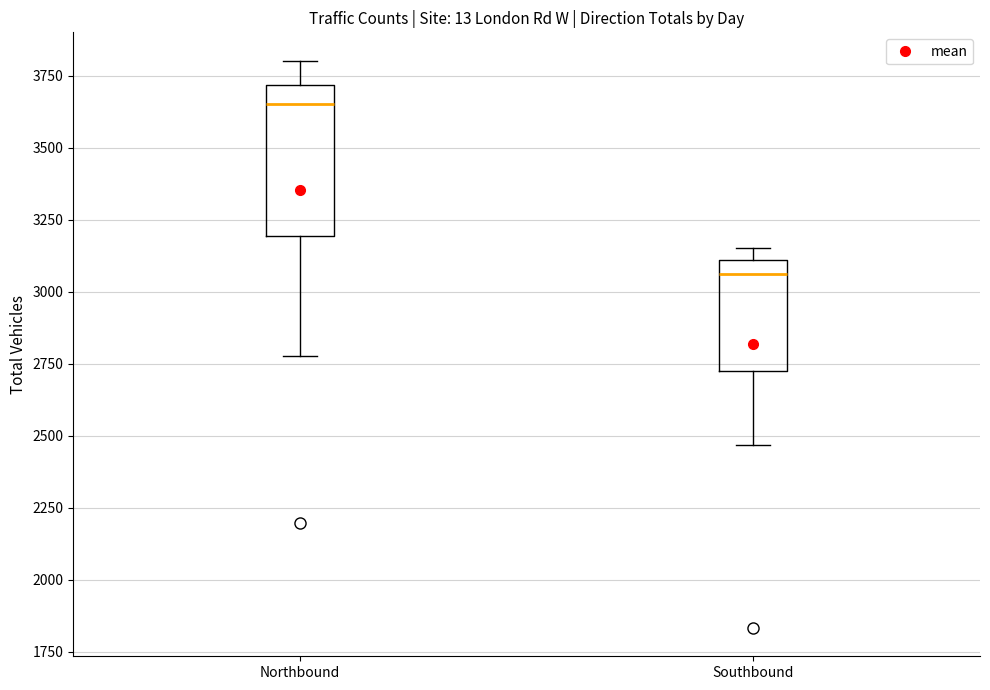

Where does the median line of the box for Northbound sit on the y-axis? The values are not printed on the chart, so give them approximately, as read against the axis.

3650